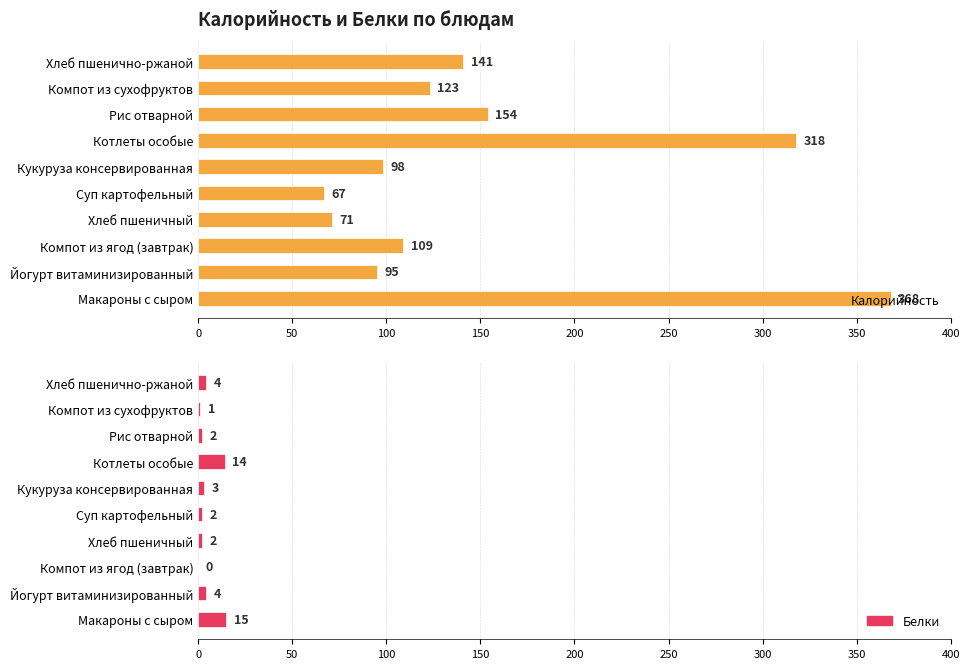

Reading left to right, what are all the values shown in this chart?

Калорийность: 368	95	109	71	67	98	318	154	123	141
Белки: 15	4	0	2	2	3	14	2	1	4